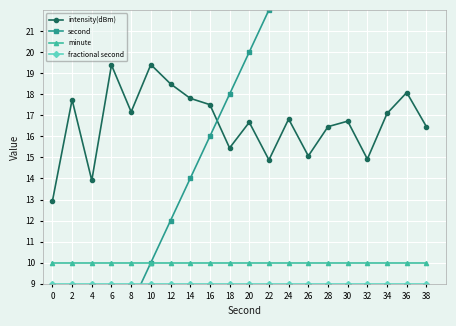

The value of second at 22 is 22.0. True or false?

True